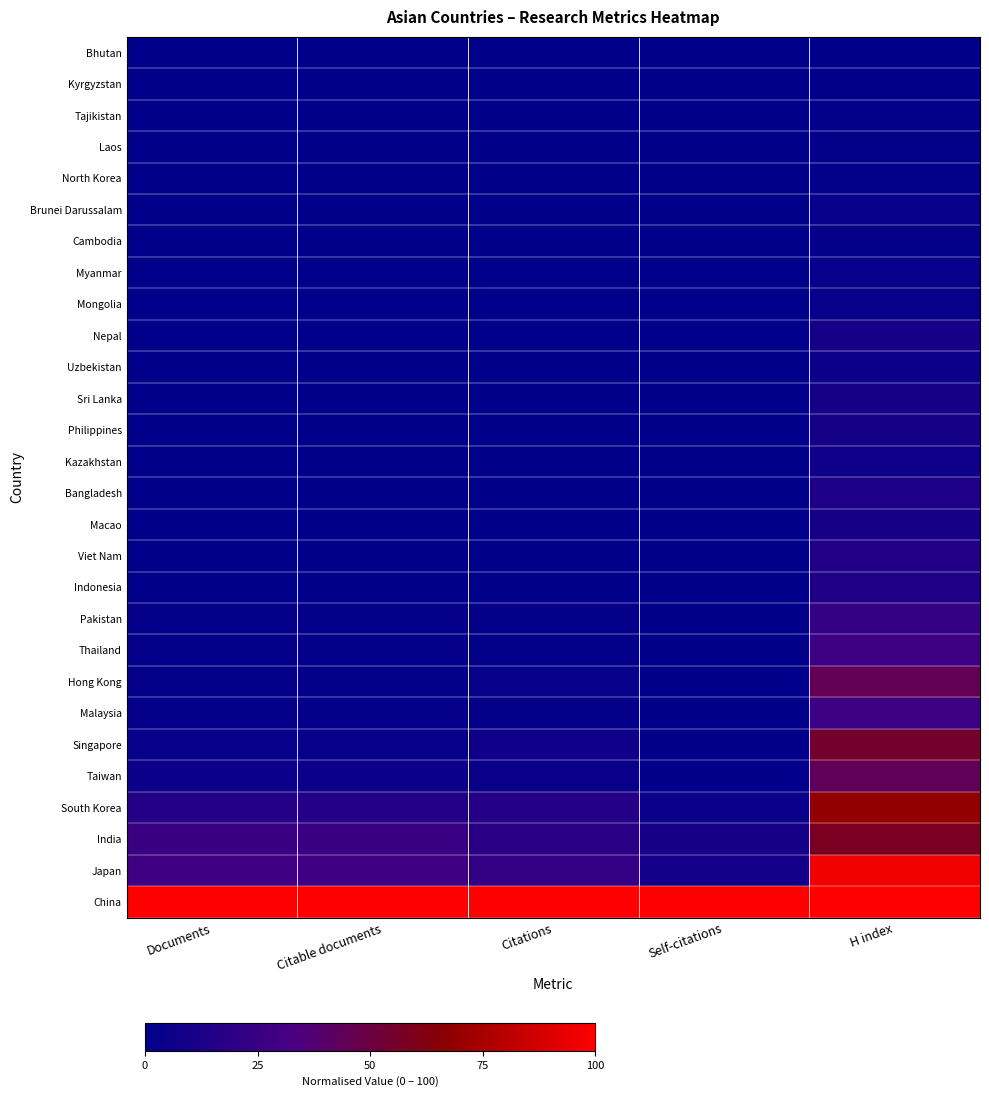

How many series are shown in this chart?

28